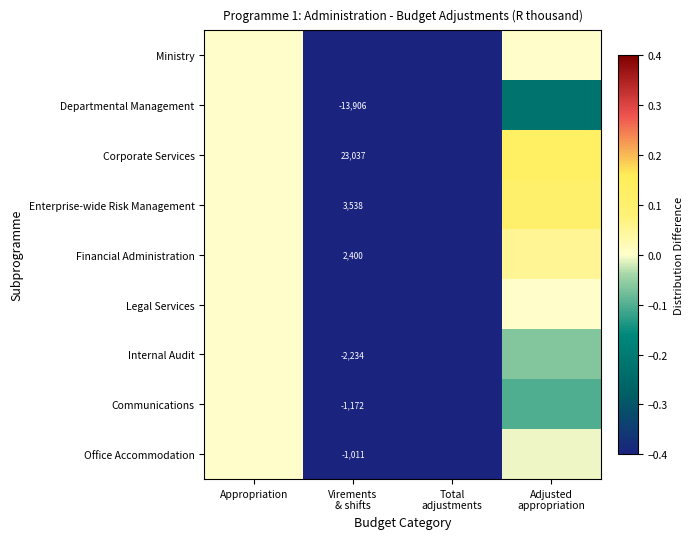

Is the value of Corporate Services at Total adjustments greater than the value of Departmental Management at Adjusted appropriation?

No